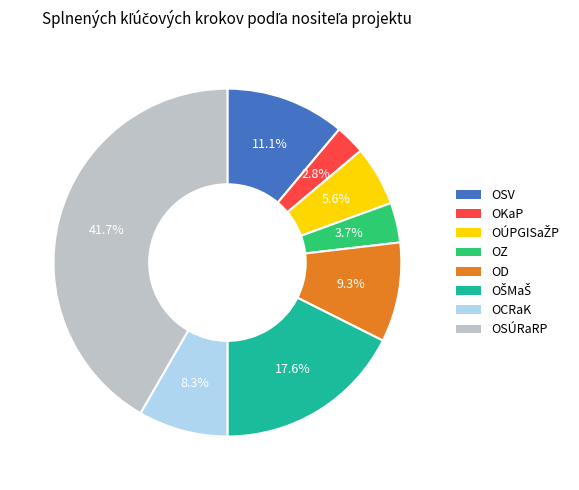

Do OD and OZ together represent more than half of the pie?

No